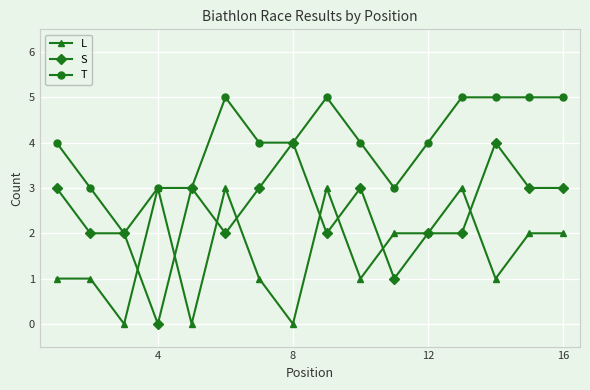

At how many categories does at least one series exceed 0?

16